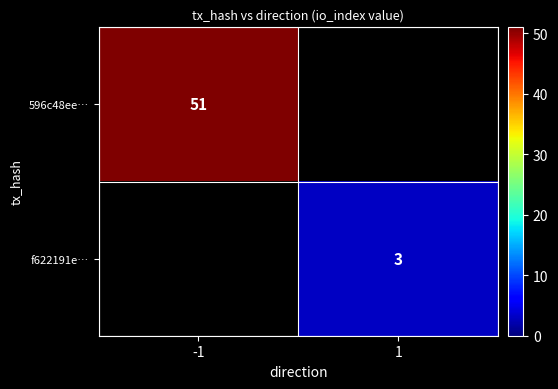

Is the value of 596c48ee… at -1 greater than the value of f622191e… at 1?

Yes